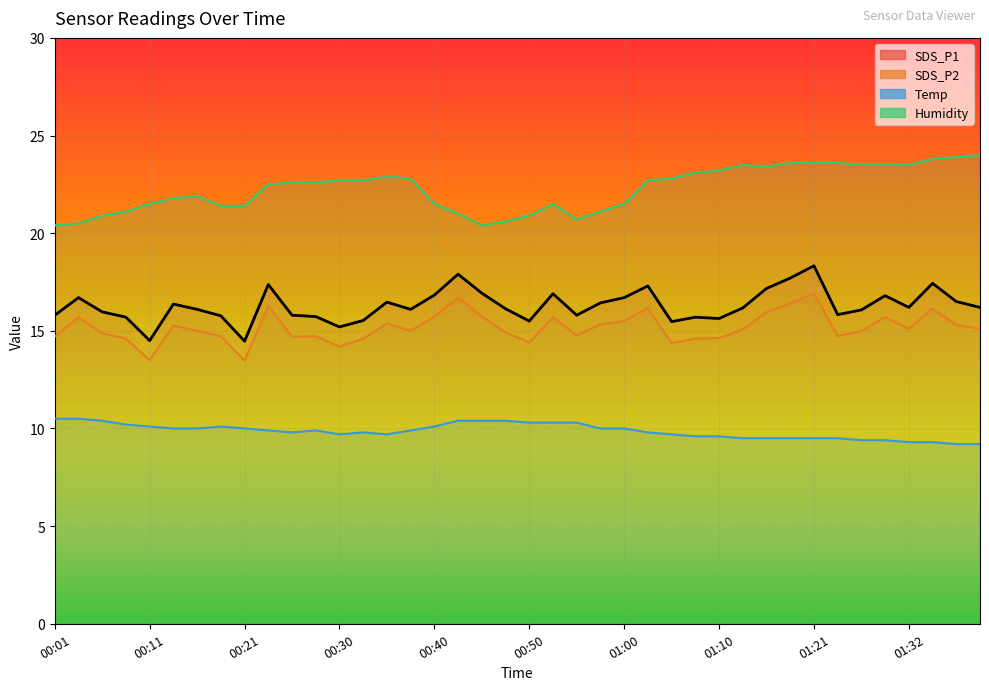

What is the total value across all series at 01:02?

66.0